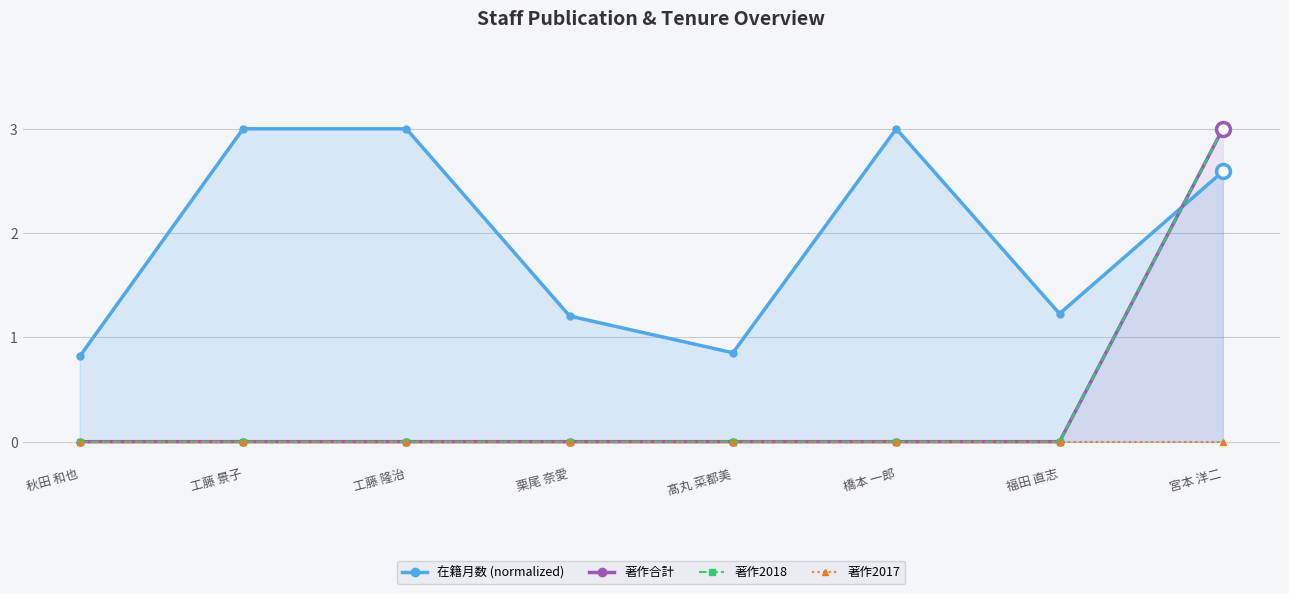

True or false: 著作2017 and 在籍月数 (normalized) cross at least once.

False